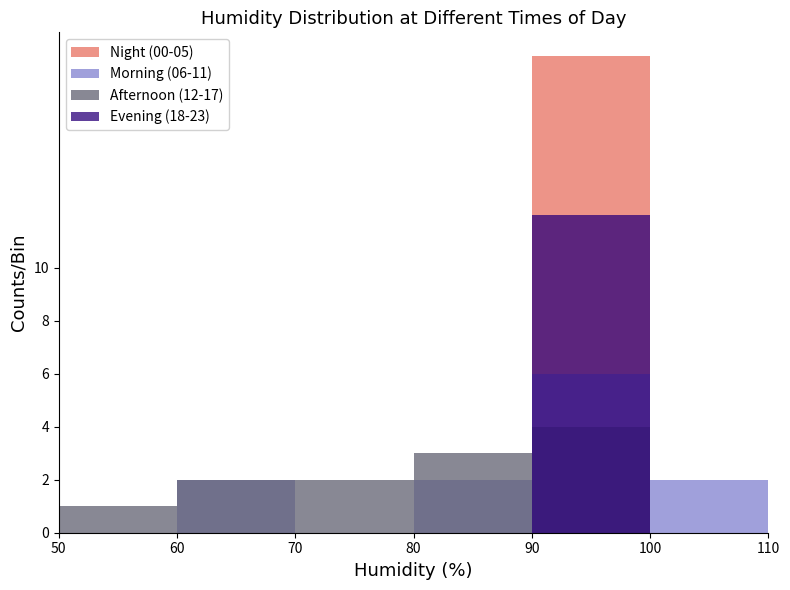

Which series has the largest range (max minus min)?

Night (00-05)